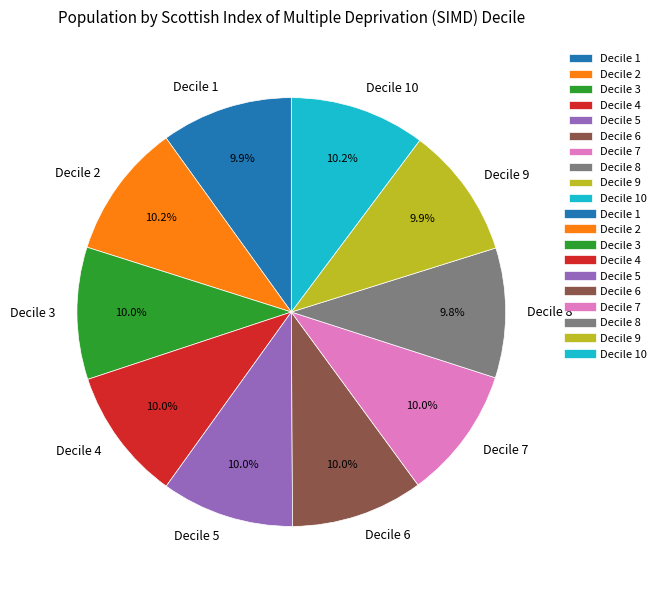

Does Decile 8 account for over 50% of the chart?

No